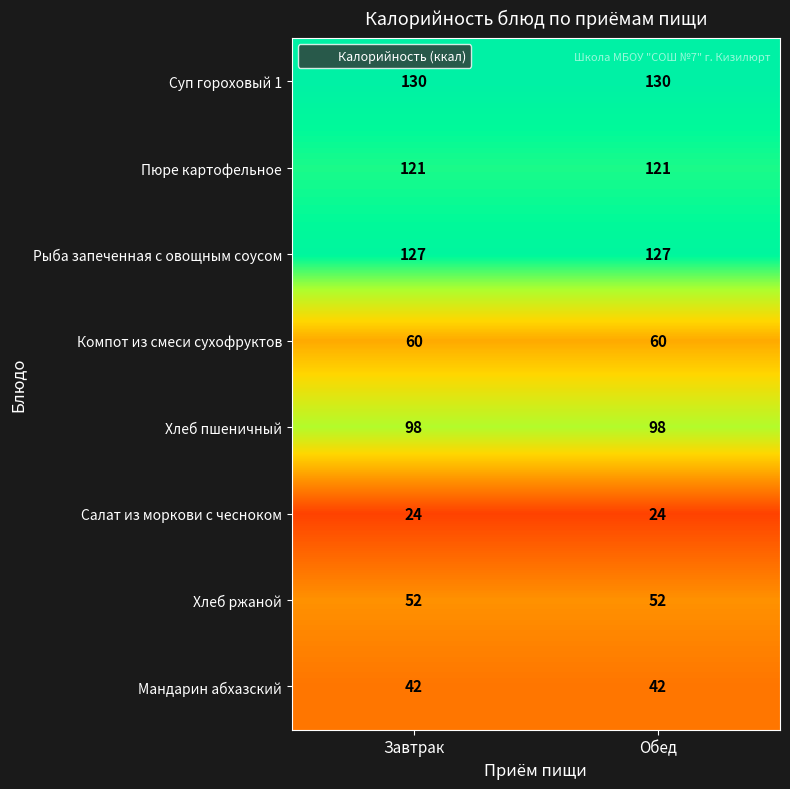

The value of Суп гороховый 1 at Обед is 47. True or false?

False